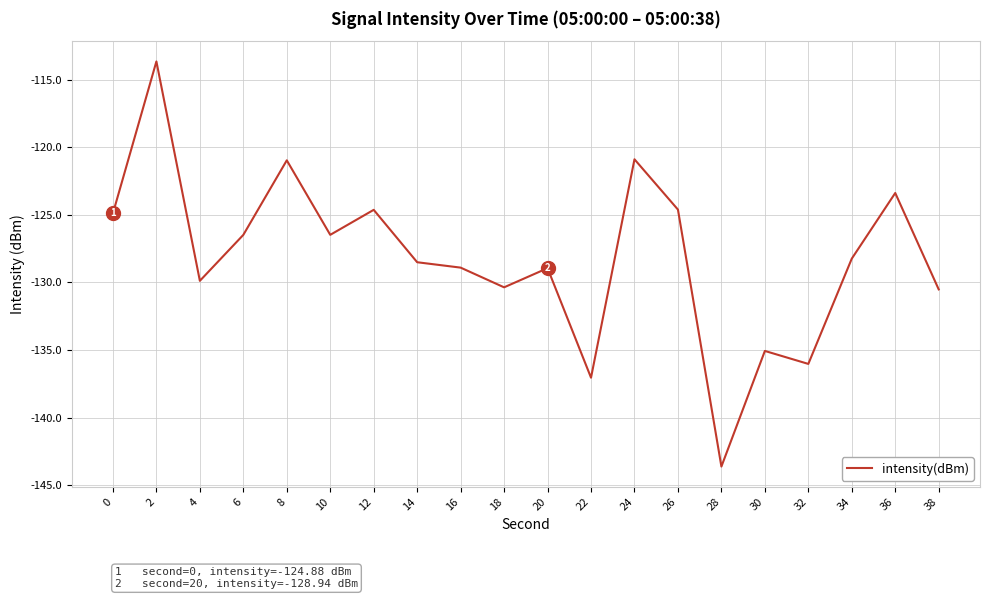

Is it true that the value at 28 is -143.6?

True